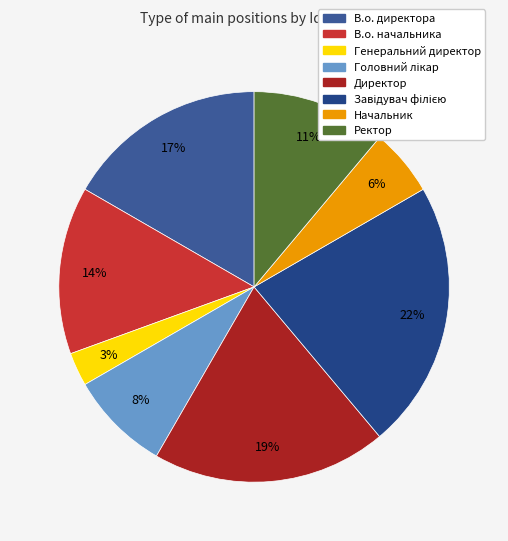

How many segments does this pie chart have?

8